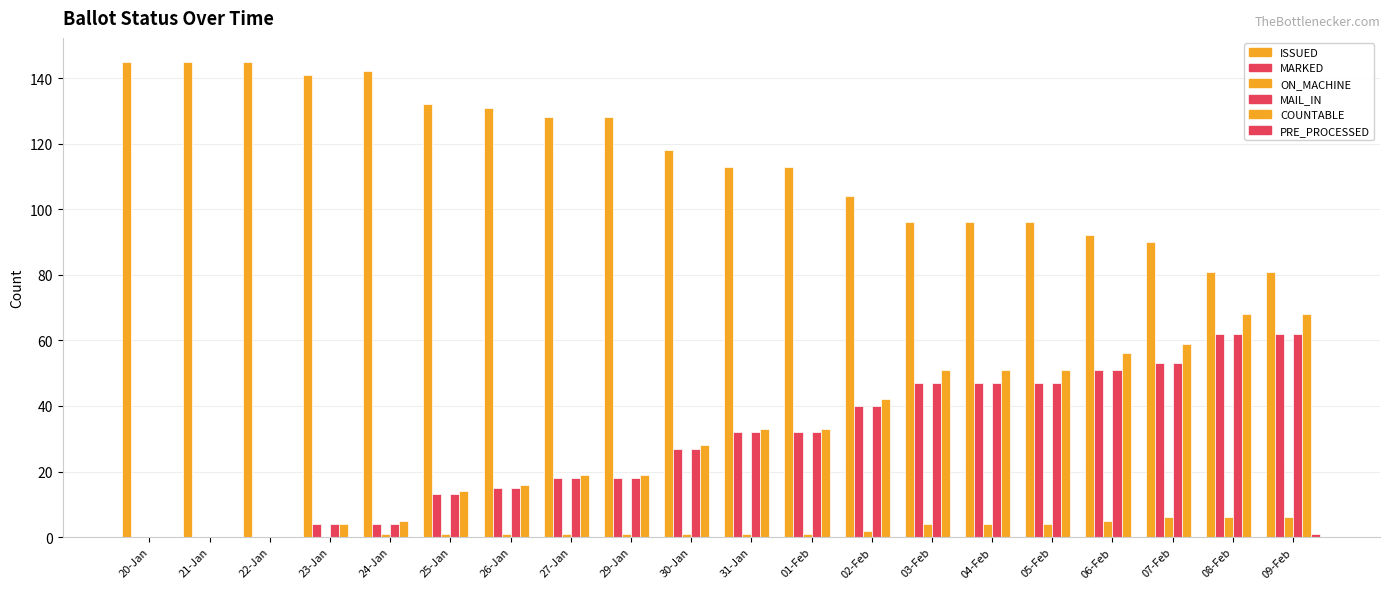

List the series in order of their peak value, highest first.

ISSUED, COUNTABLE, MARKED, MAIL_IN, ON_MACHINE, PRE_PROCESSED